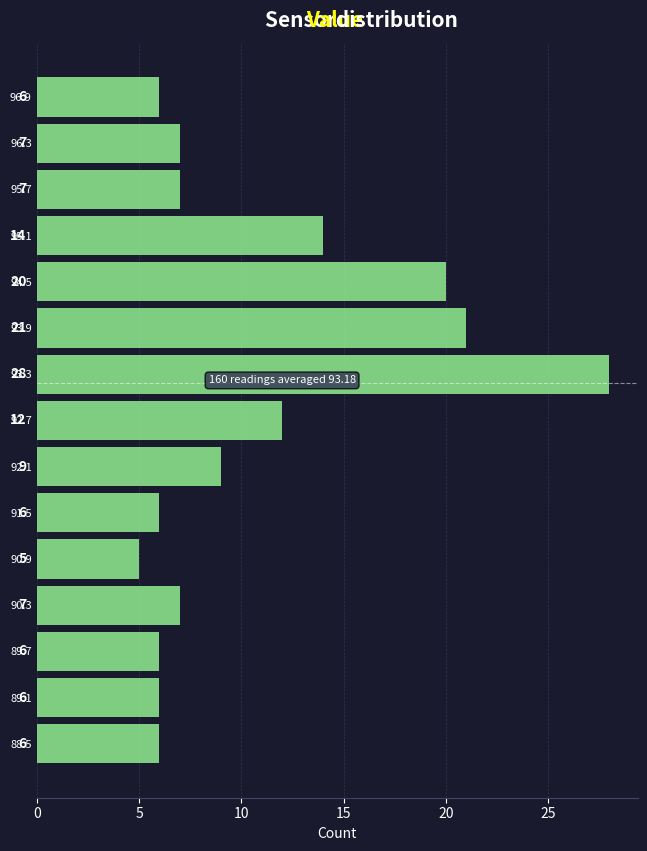

Reading bottom to top, transcribe this chart: for each bar, give the range it covers on the y-axis and its length.

88.2 to 88.8: 6
88.8 to 89.4: 6
89.4 to 90.0: 6
90.0 to 90.6: 7
90.6 to 91.2: 5
91.2 to 91.8: 6
91.8 to 92.4: 9
92.4 to 93.0: 12
93.0 to 93.6: 28
93.6 to 94.2: 21
94.2 to 94.8: 20
94.8 to 95.4: 14
95.4 to 96.0: 7
96.0 to 96.6: 7
96.6 to 97.2: 6